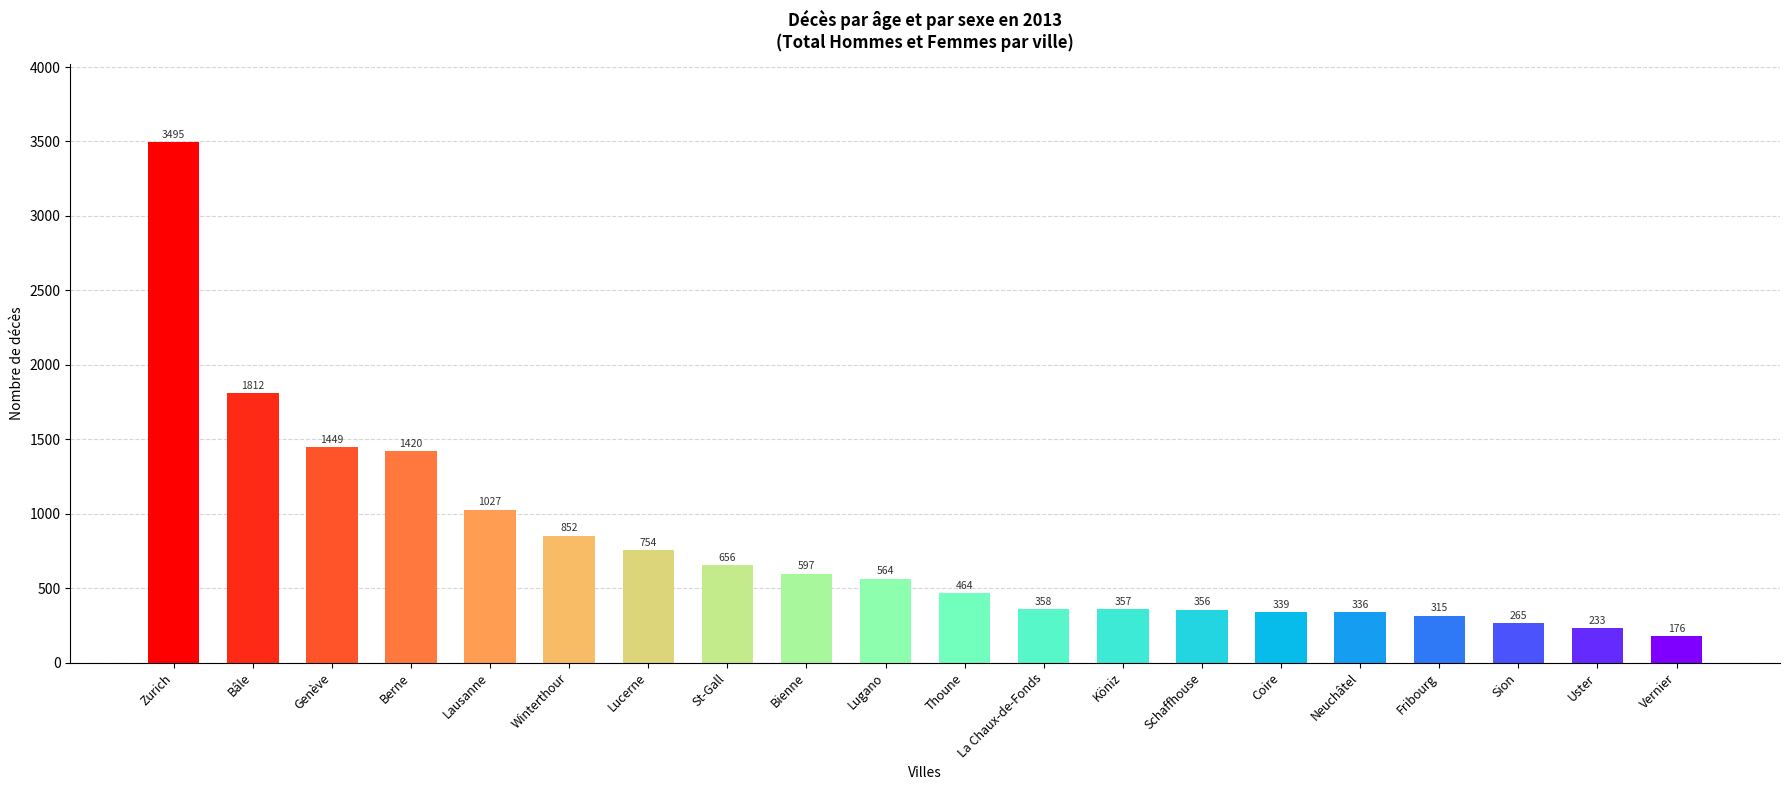

List the labels in order of value, smallest first.

Vernier, Uster, Sion, Fribourg, Neuchâtel, Coire, Schaffhouse, Köniz, La Chaux-de-Fonds, Thoune, Lugano, Bienne, St-Gall, Lucerne, Winterthour, Lausanne, Berne, Genève, Bâle, Zurich